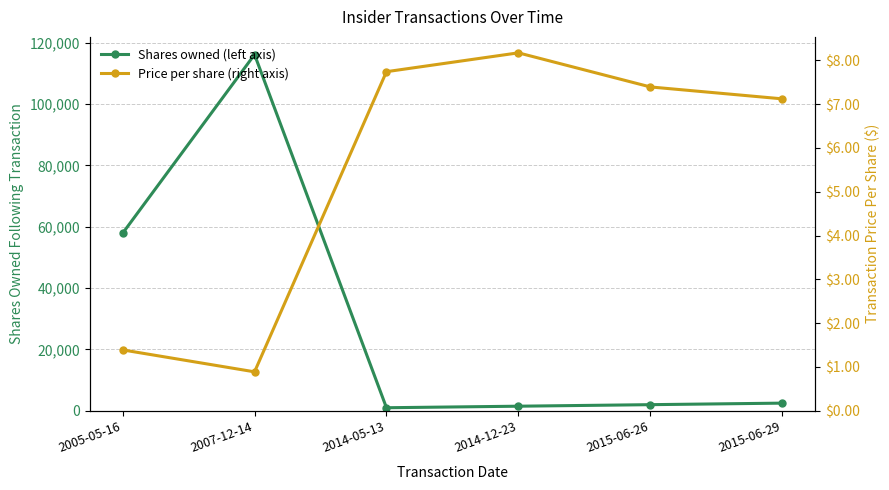

Reading left to right, transcribe all the data shown in this chart.

Shares owned (left axis): 2005-05-16=57874.0	2007-12-14=116124.0	2014-05-13=1000.0	2014-12-23=1500.0	2015-06-26=2000.0	2015-06-29=2500.0
Price per share (right axis): 2005-05-16=1.4	2007-12-14=0.9	2014-05-13=7.7	2014-12-23=8.2	2015-06-26=7.4	2015-06-29=7.1